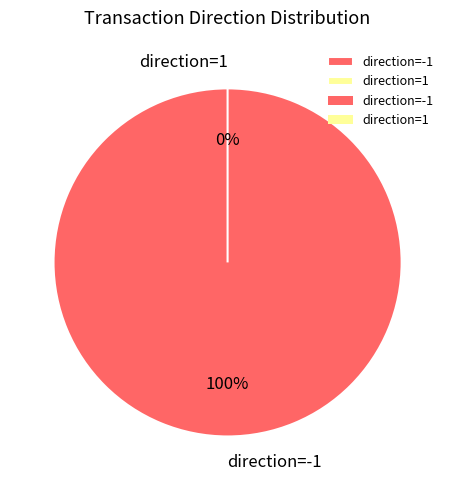

How many segments does this pie chart have?

2